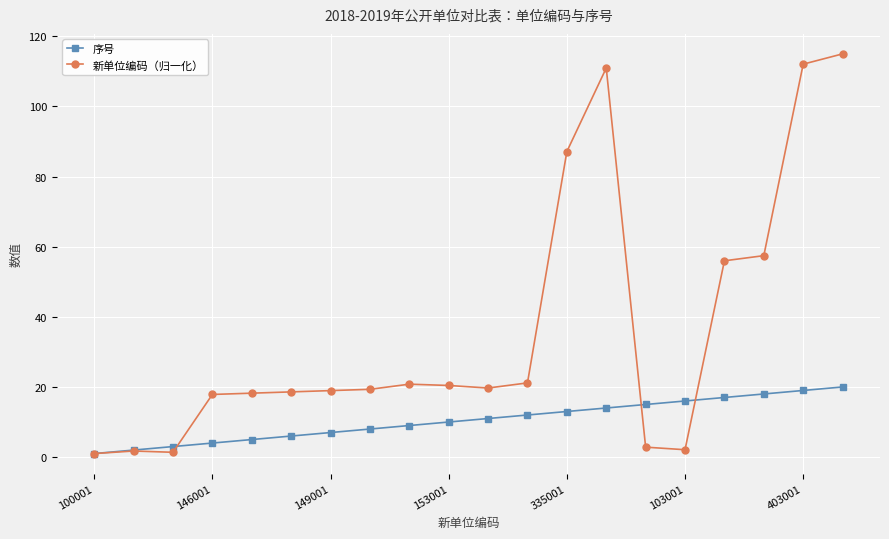

Which series has the largest total across all categories?

新单位编码（归一化）